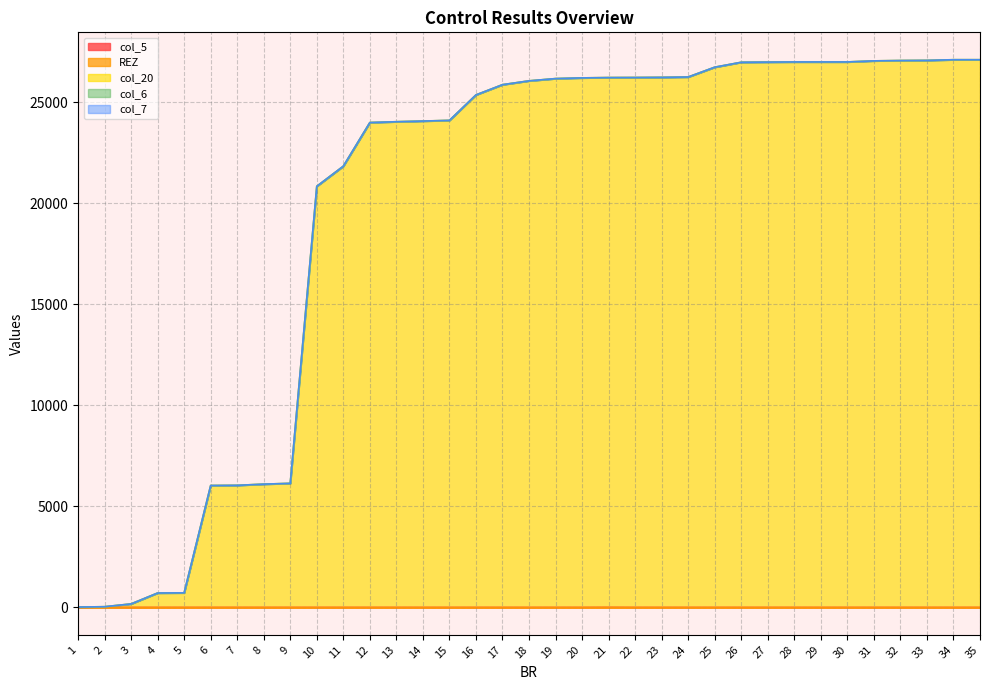

What is the average value of the col_20 series?

19894